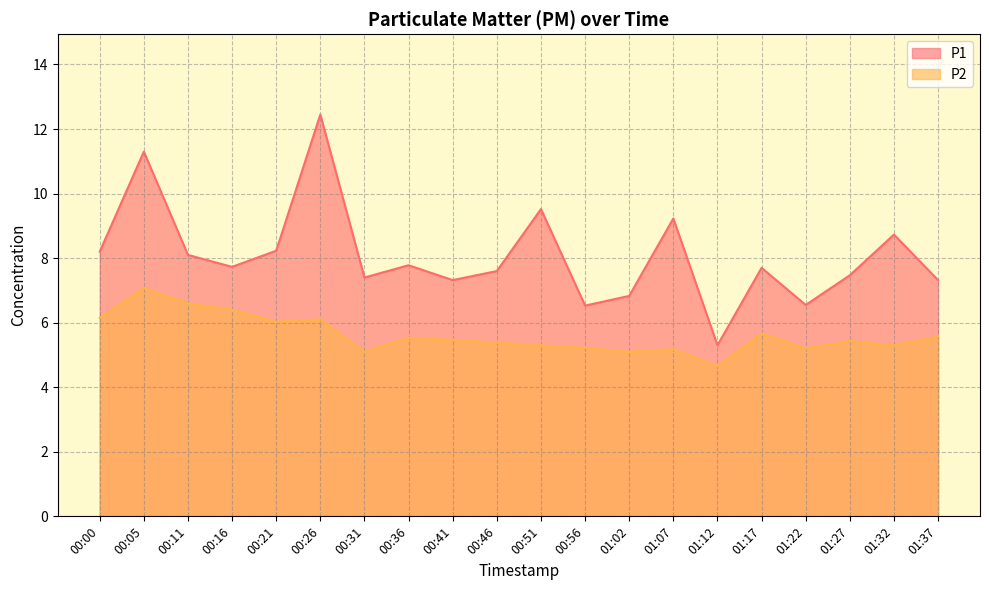

List the labels in order of P2 value, largest first.

00:05, 00:11, 00:16, 00:00, 00:26, 00:21, 01:17, 01:37, 00:36, 00:41, 01:27, 00:46, 00:51, 01:32, 00:56, 01:22, 01:07, 00:31, 01:02, 01:12